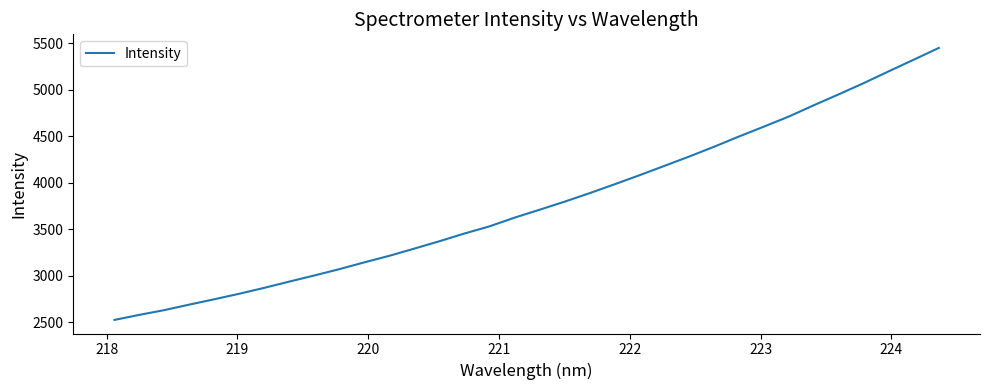

What is the minimum value shown in the chart?

2527.7